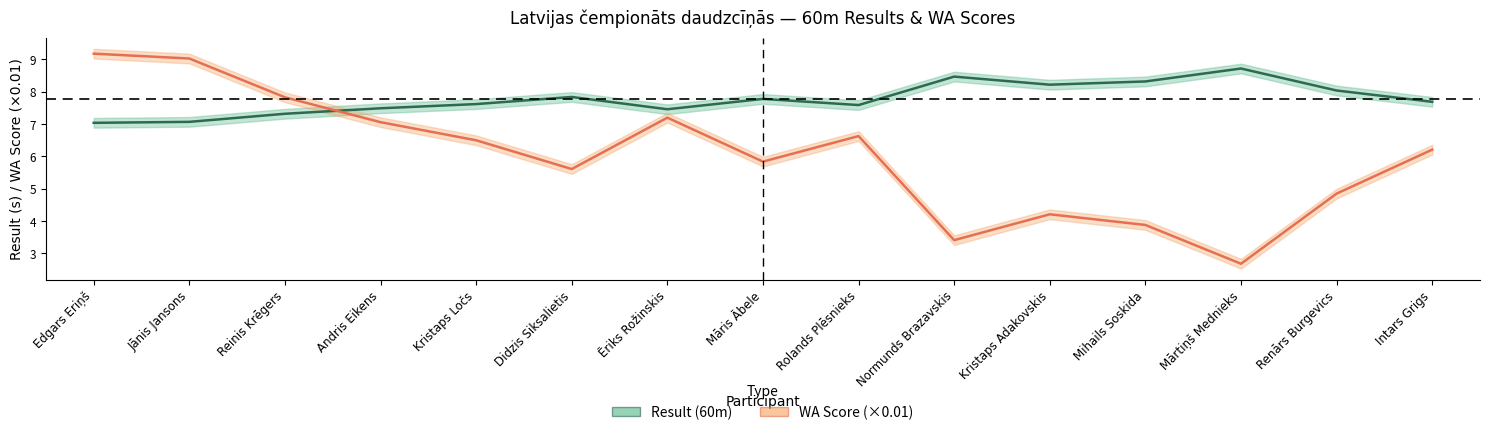

What is the value of the result point at the 10th from the left?

8.5